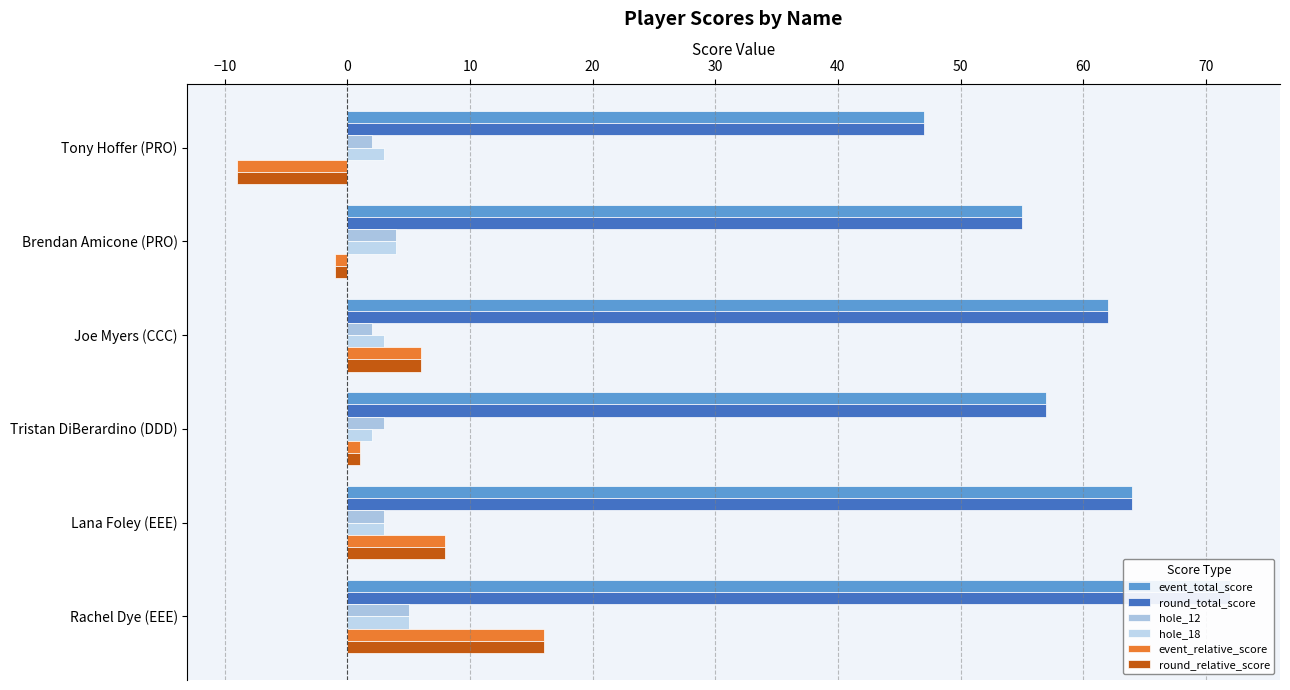

List the series in order of their peak value, lowest first.

hole_12, hole_18, event_relative_score, round_relative_score, event_total_score, round_total_score